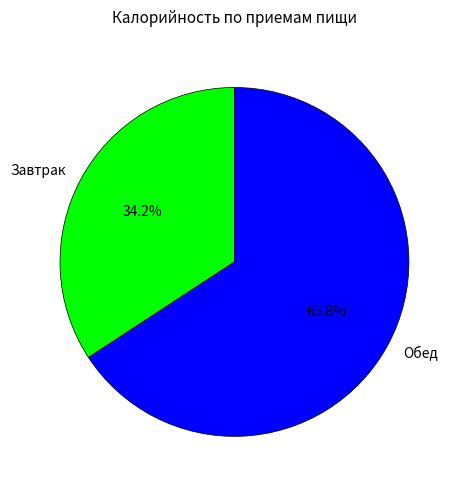

Which slice is the largest?

Обед